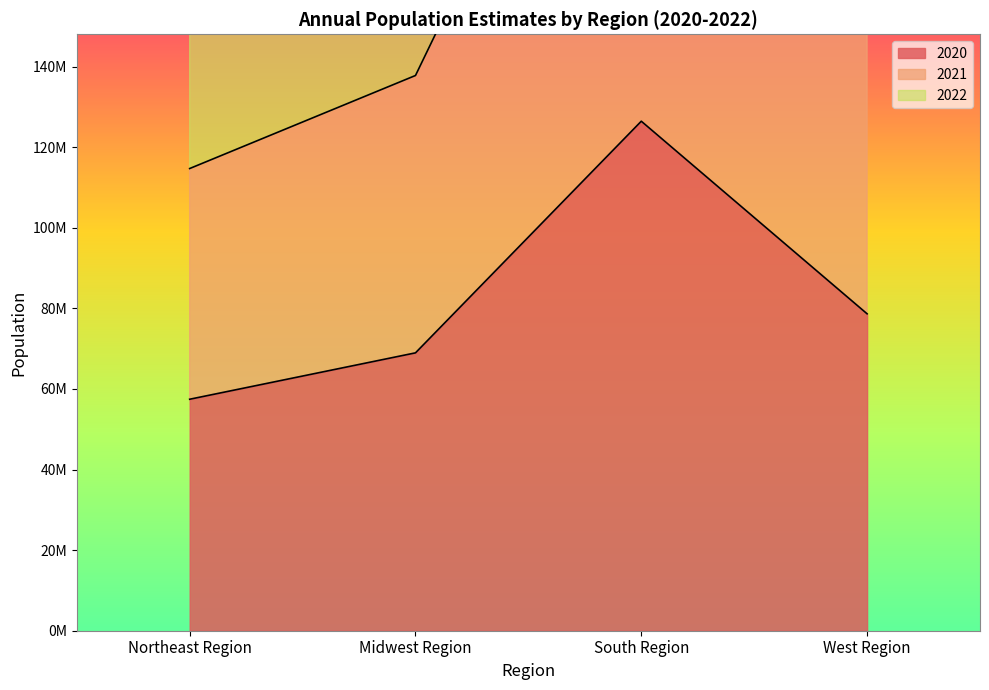

True or false: 2021 and 2020 intersect in this chart.

False